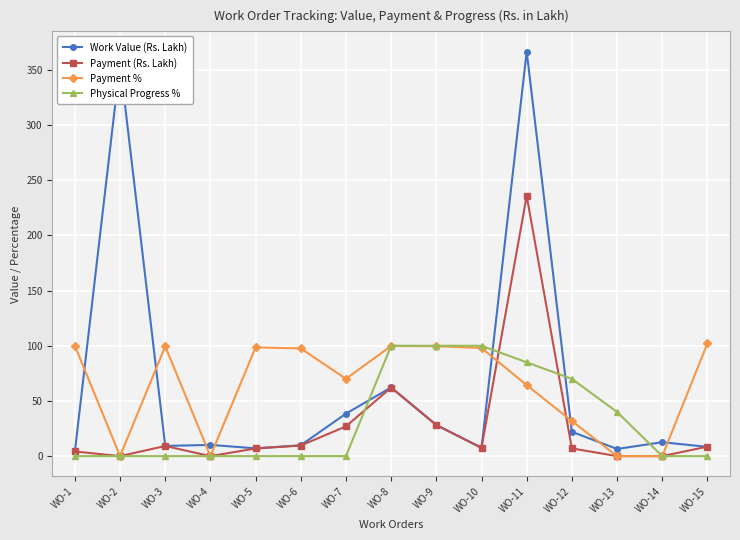

True or false: Physical Progress % and Work Value (Rs. Lakh) intersect in this chart.

True